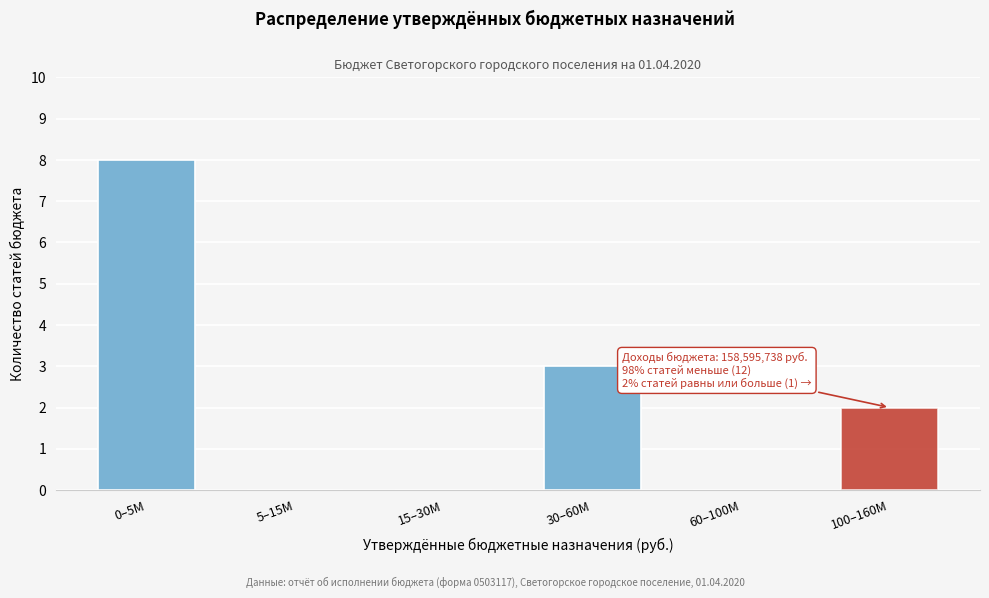

Reading left to right, transcribe all the data shown in this chart.

0–5M=8	5–15M=0	15–30M=0	30–60M=3	60–100M=0	100–160M=2